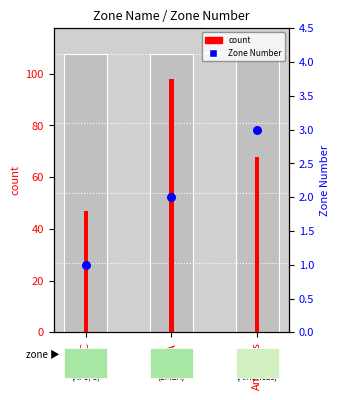

At which category is the sum across all series the highest?

EMEA